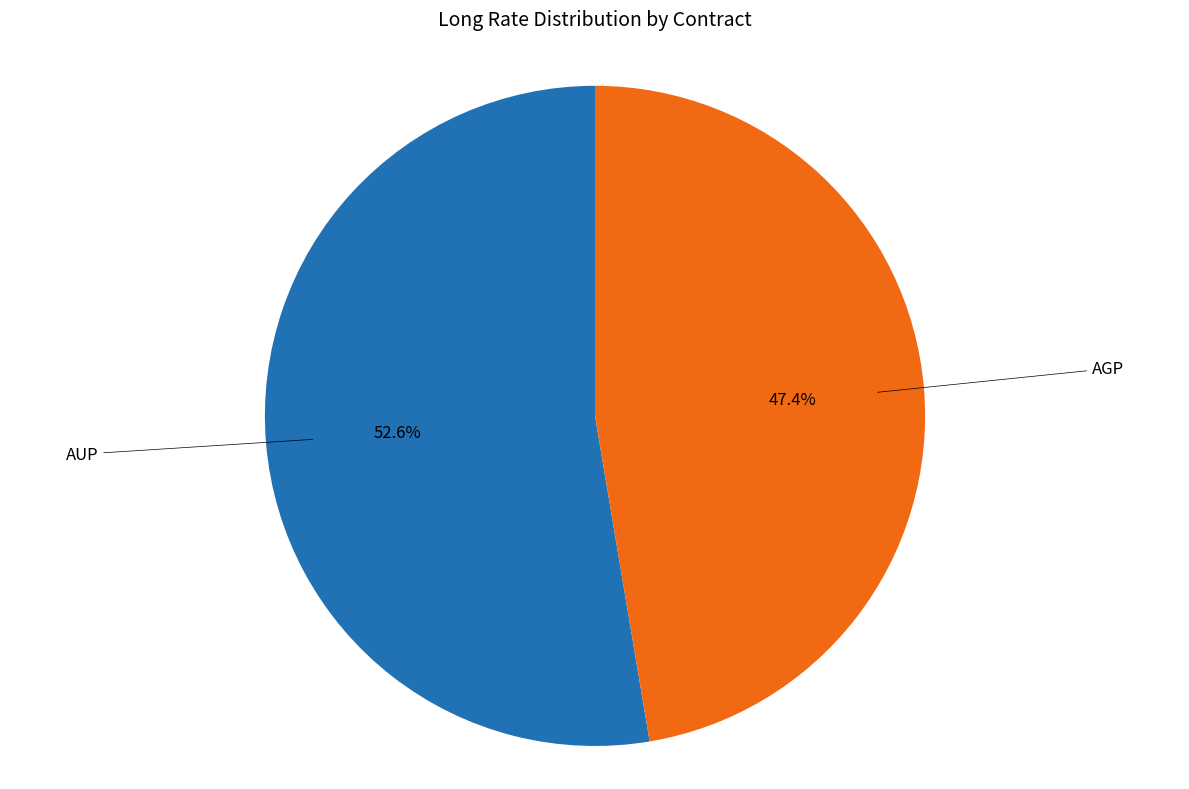

How many slices are in this pie chart?

2